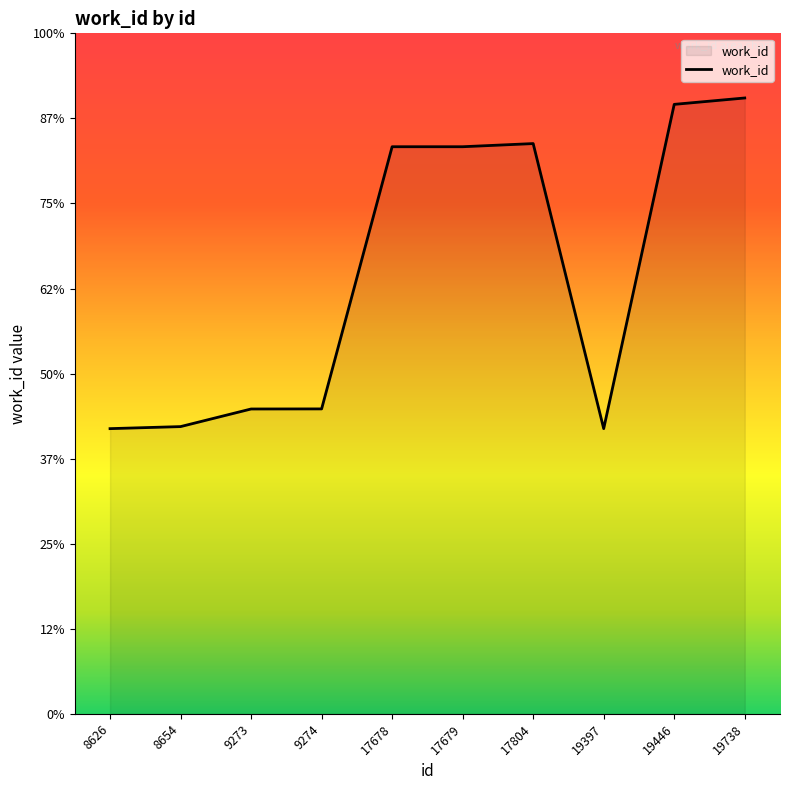

Between 8626 and 9274, which is larger?

9274